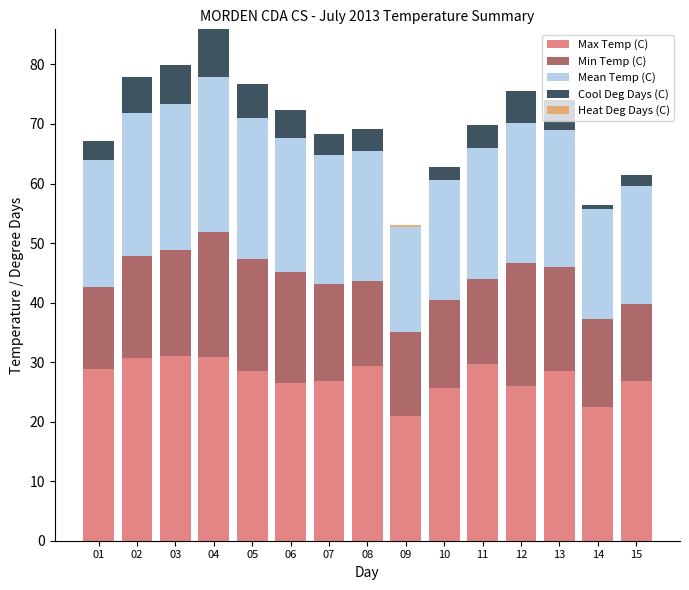

What is the sum of all Max Temp (C) values?

412.8